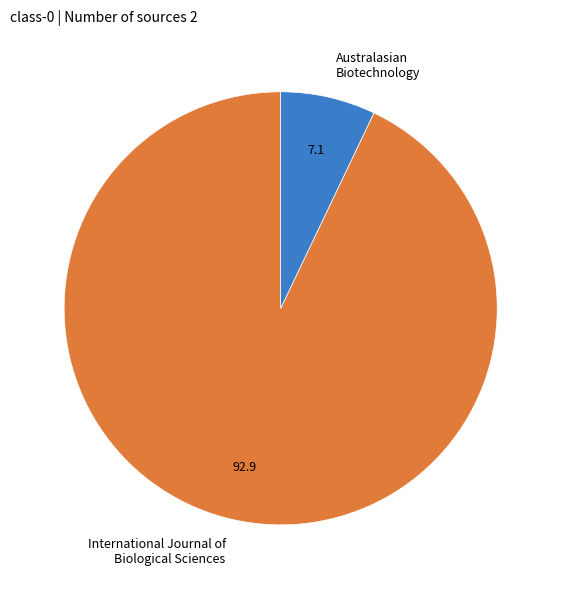

Do Australasian Biotechnology and International Journal of Biological Sciences together represent more than half of the pie?

Yes